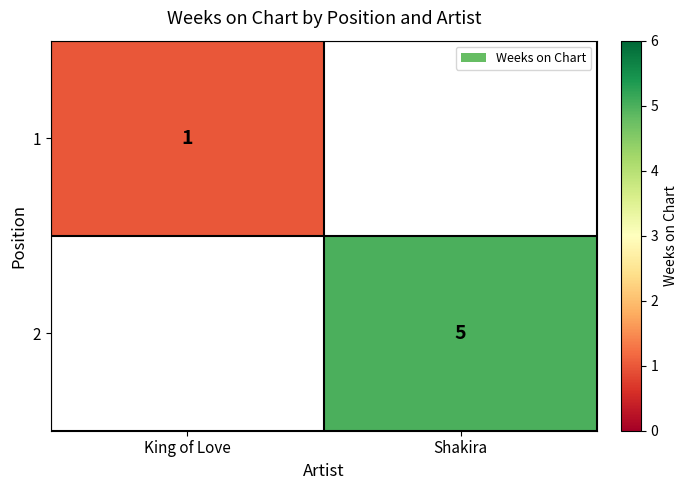

Is the value of 2 at Shakira greater than the value of 1 at King of Love?

Yes